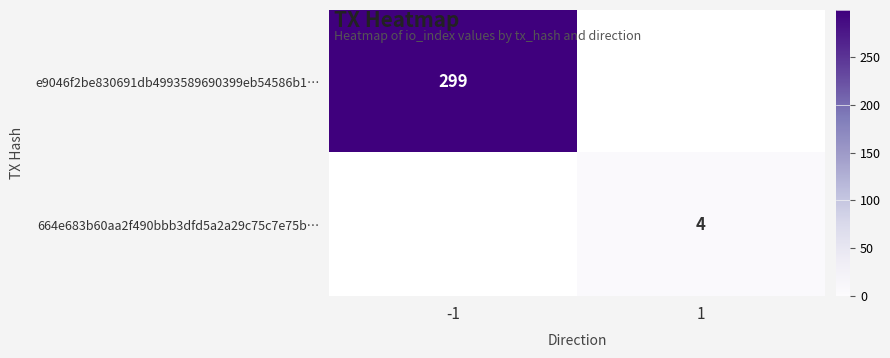

The value of e9046f2be830691db4993589690399eb54586b1… at -1 is 452. True or false?

False